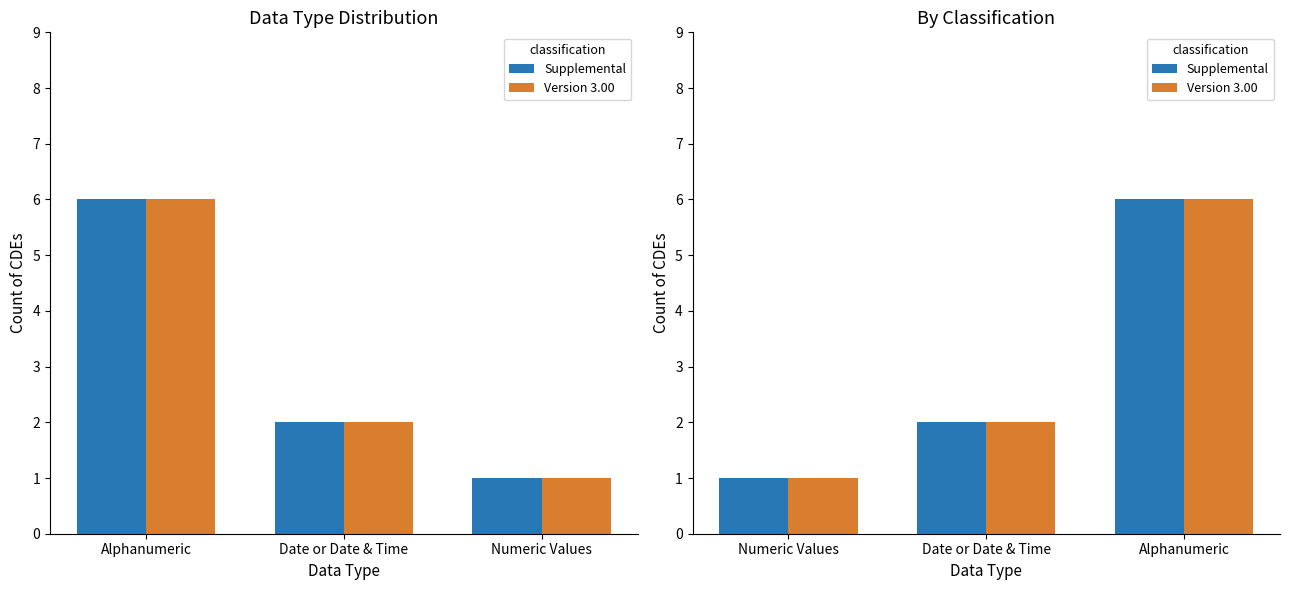

What is the label of the 3rd bar from the left?

Alphanumeric